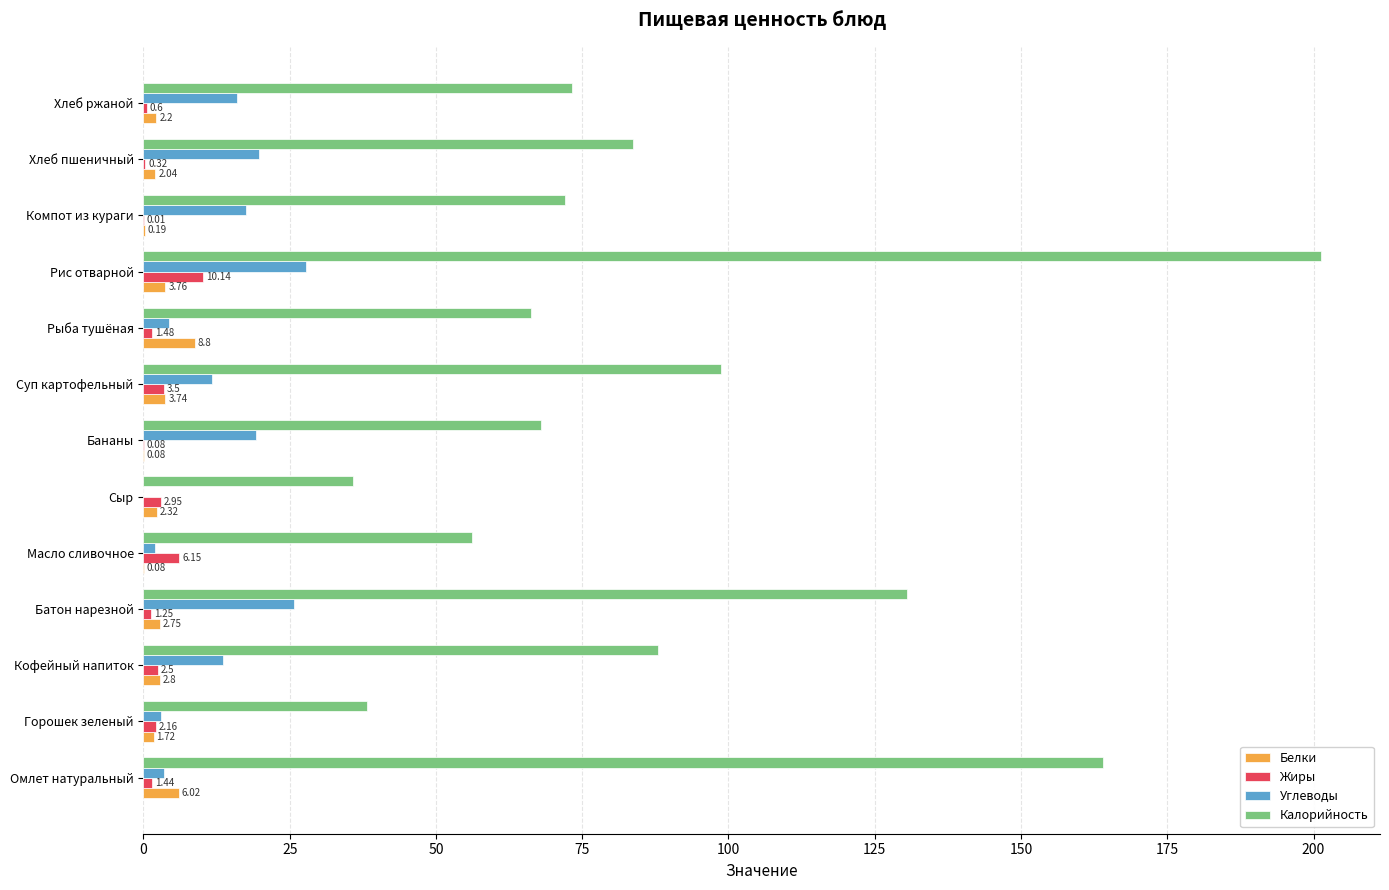

At which category is the sum across all series the highest?

Рис отварной